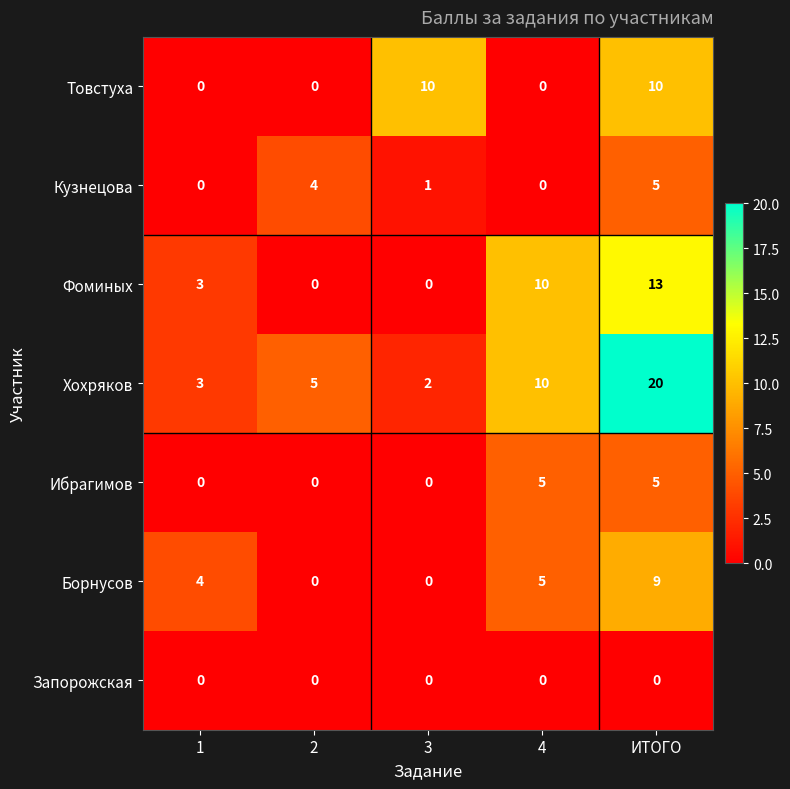

Which series has the largest range (max minus min)?

Хохряков